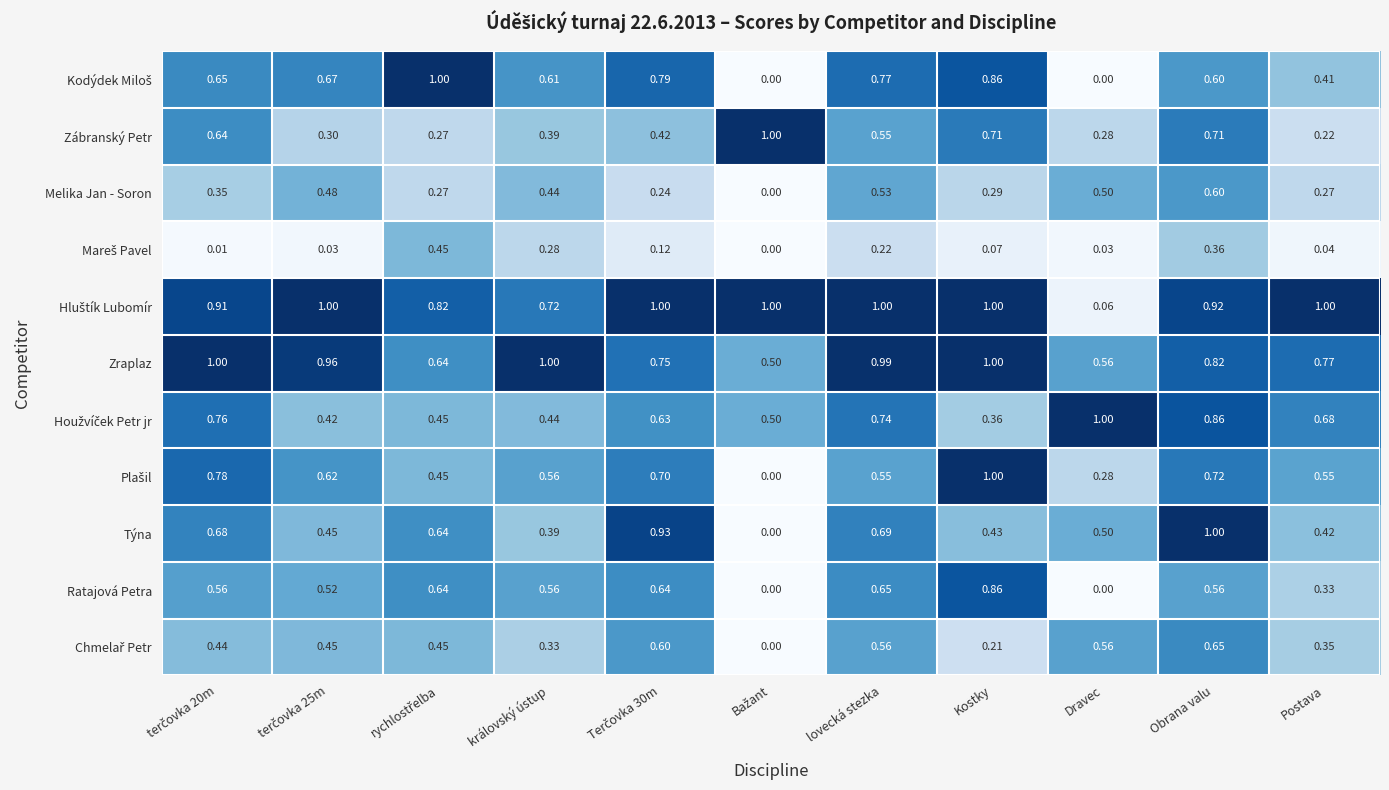

At which category is the sum across all series the highest?

Obrana valu